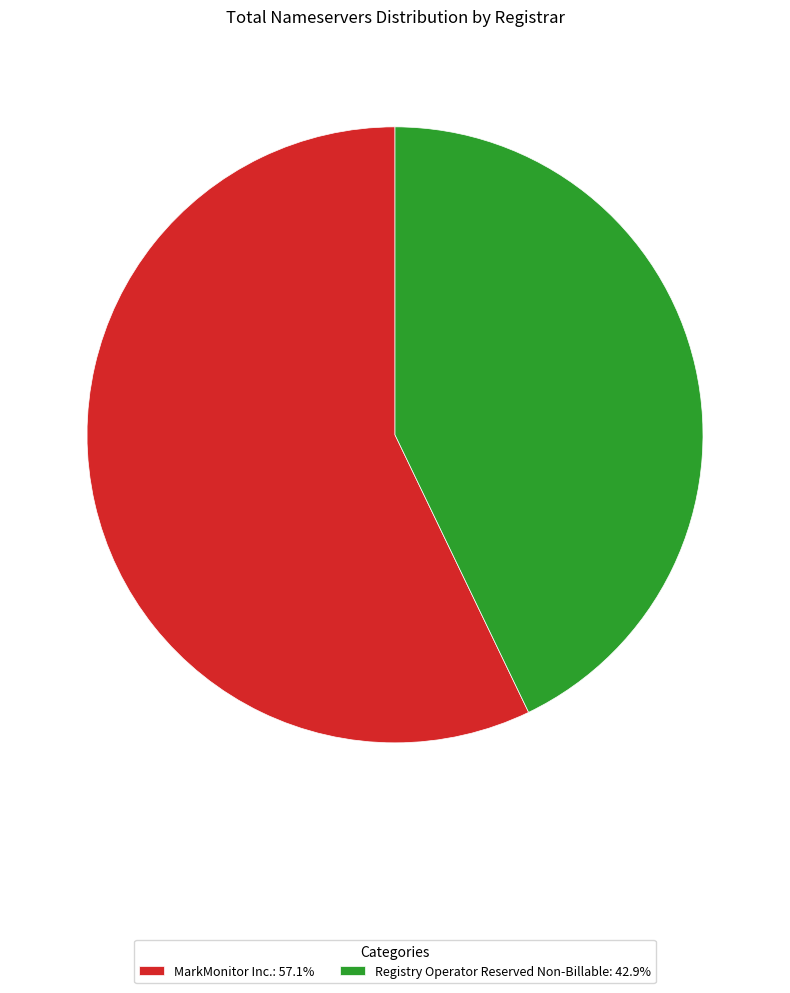

Do MarkMonitor Inc.: 57.1% and Registry Operator Reserved Non-Billable: 42.9% together represent more than half of the pie?

Yes